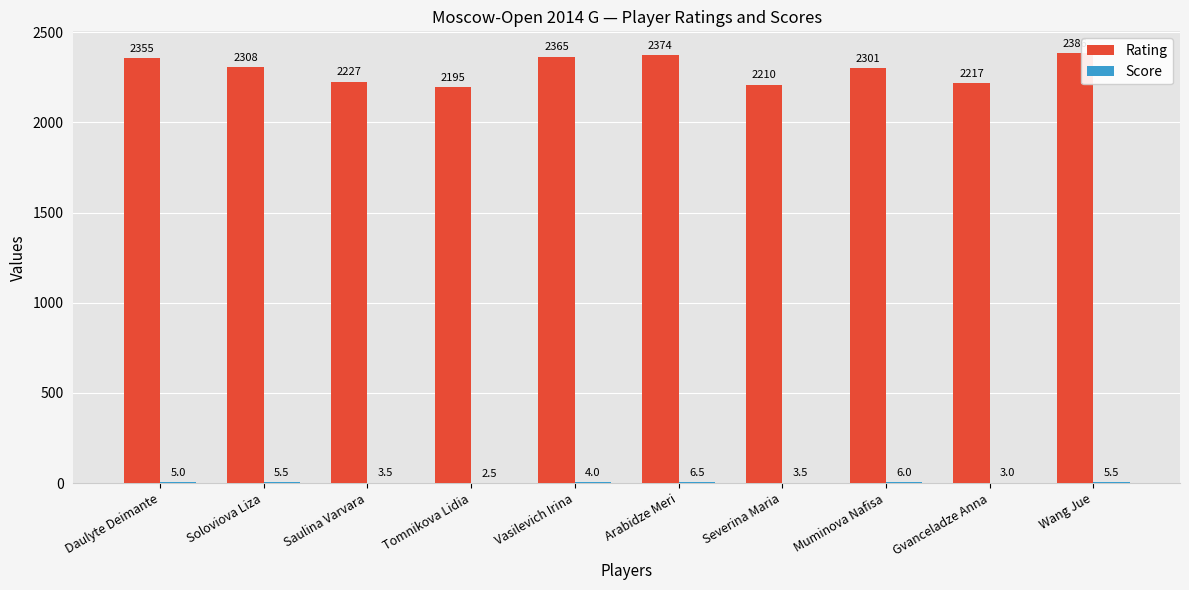

Which series changed the most between Tomnikova Lidia and Wang Jue?

Rating